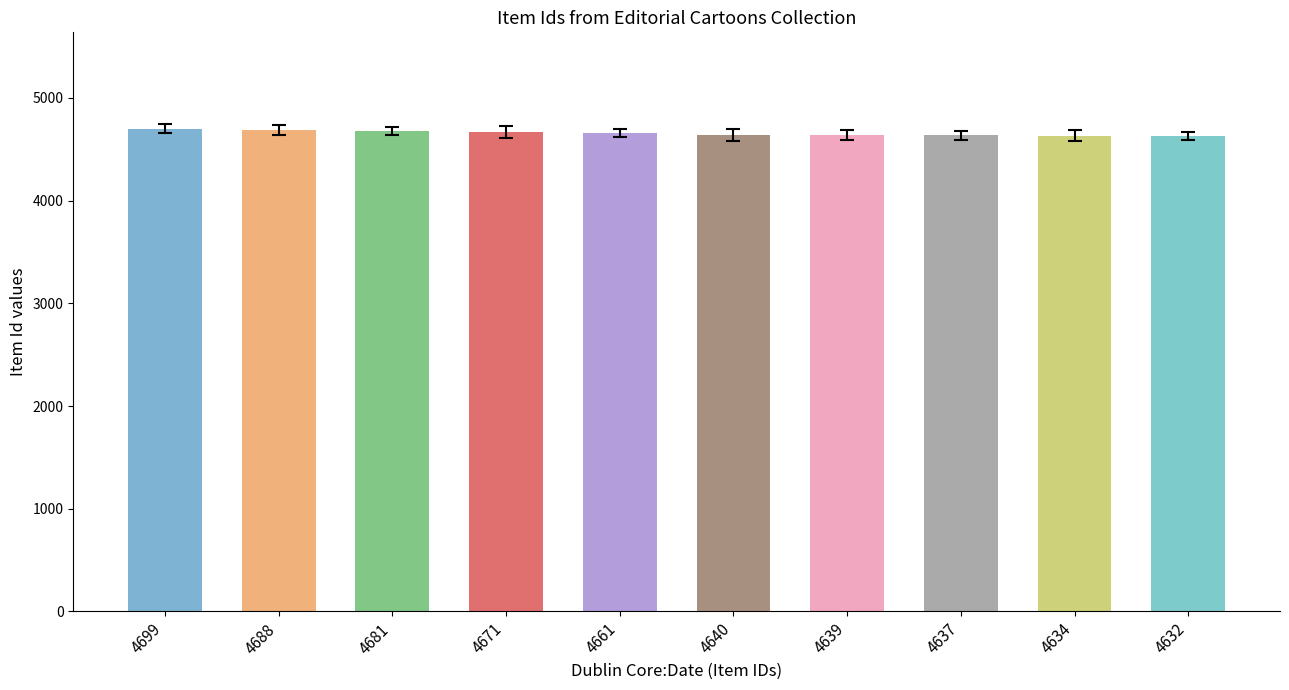

Is it true that the value at 4634 is 2619?

False